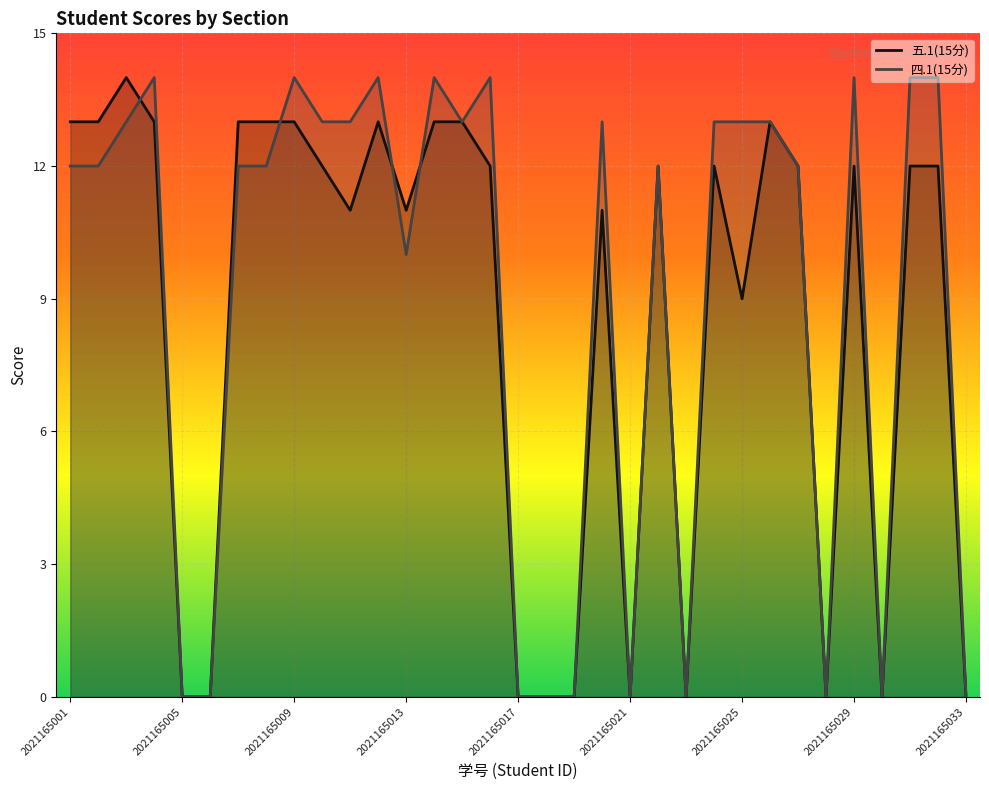

Where is the first local minimum for 五.1(15分)?

2021165011